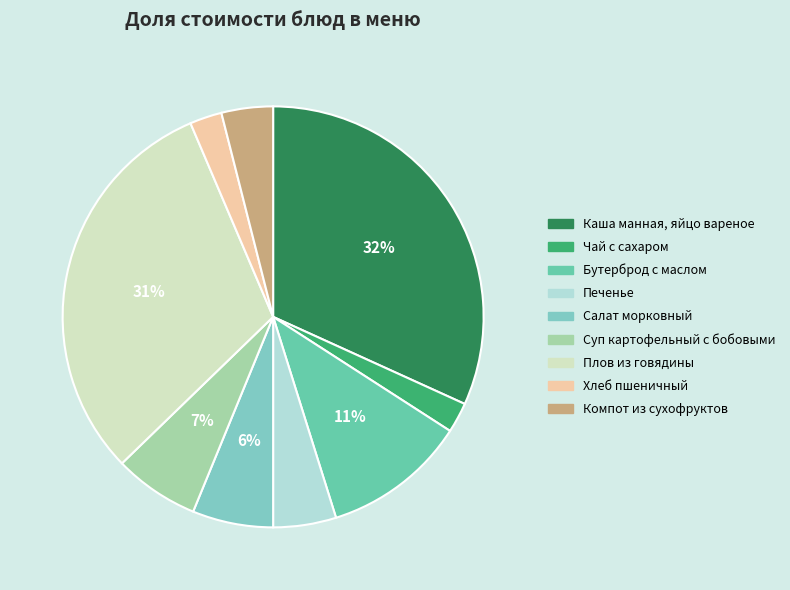

What is the change in value from Печенье to Салат морковный?

+2.0